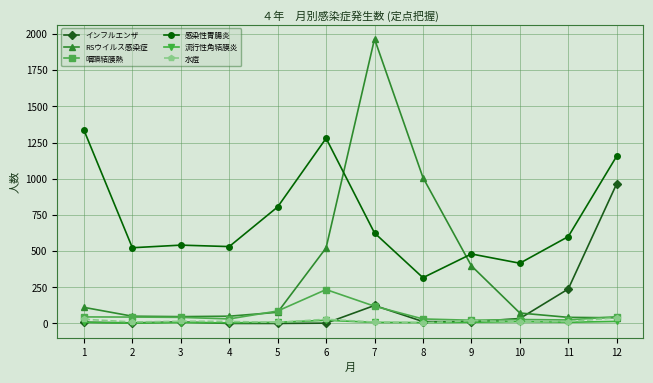

Does the chart have visible grid lines?

Yes